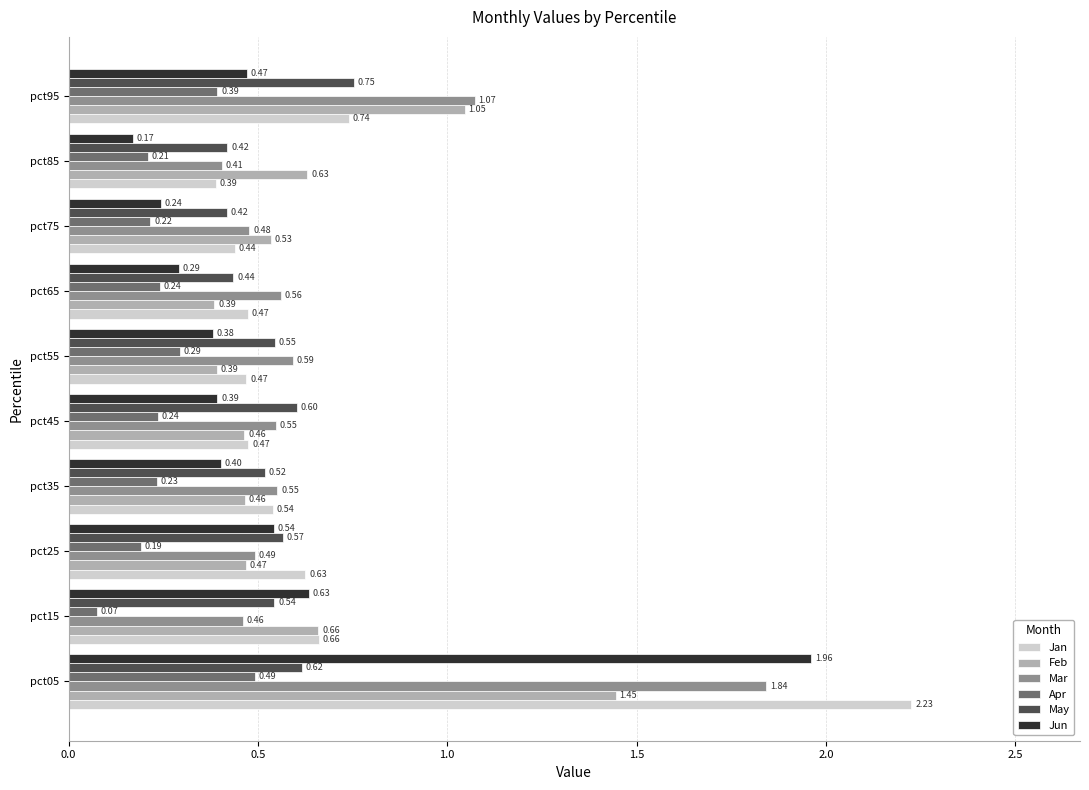

What is the sum of all May values?

5.4